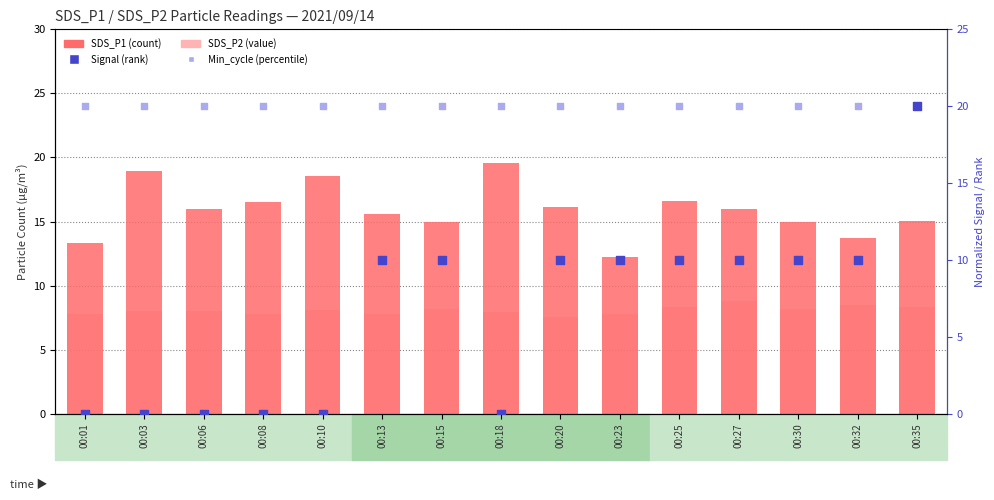

Is the value of SDS_P2 (value) at 00:03 greater than the value of Min_cycle (percentile) at 00:32?

No